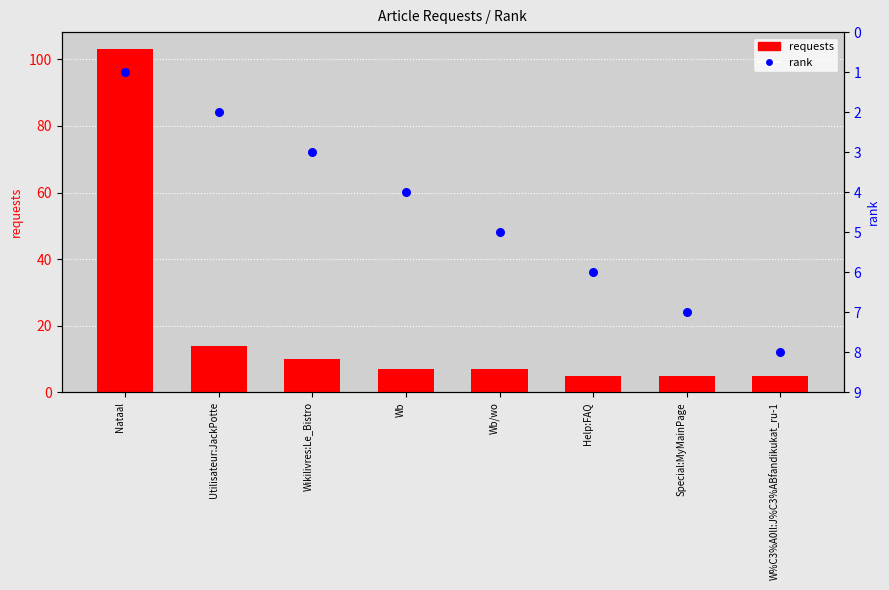

Which series has the largest Y range (max minus min)?

requests